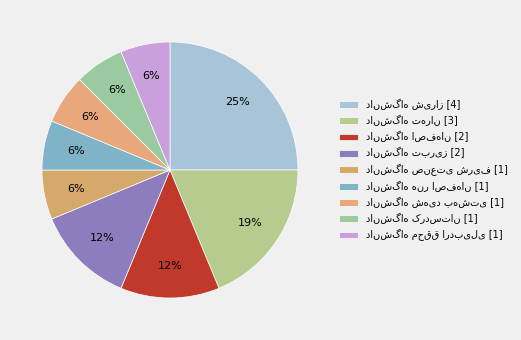

How many slices are in this pie chart?

9